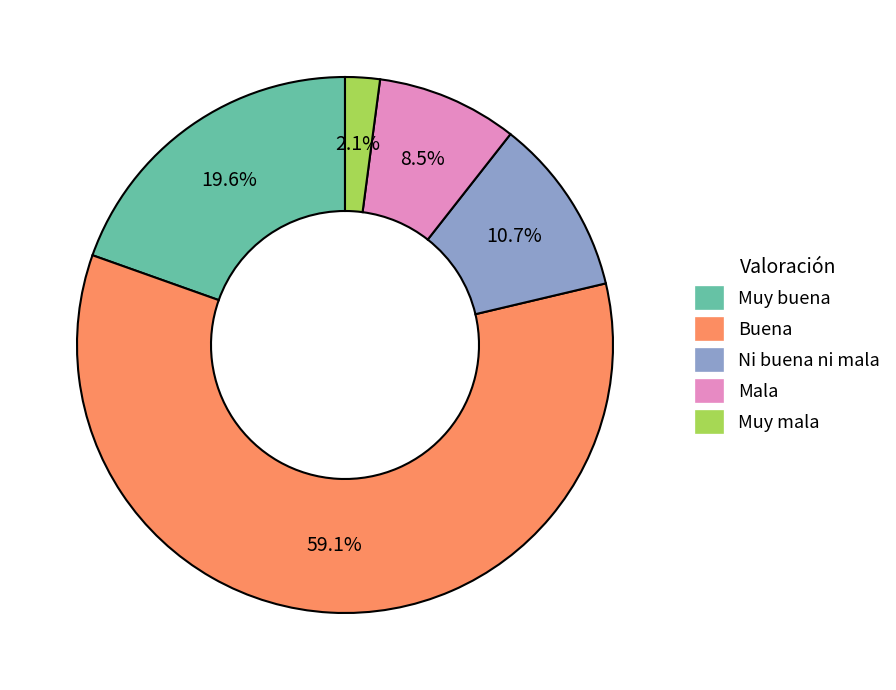

To the nearest percent, what portion does Ni buena ni mala represent?

11%